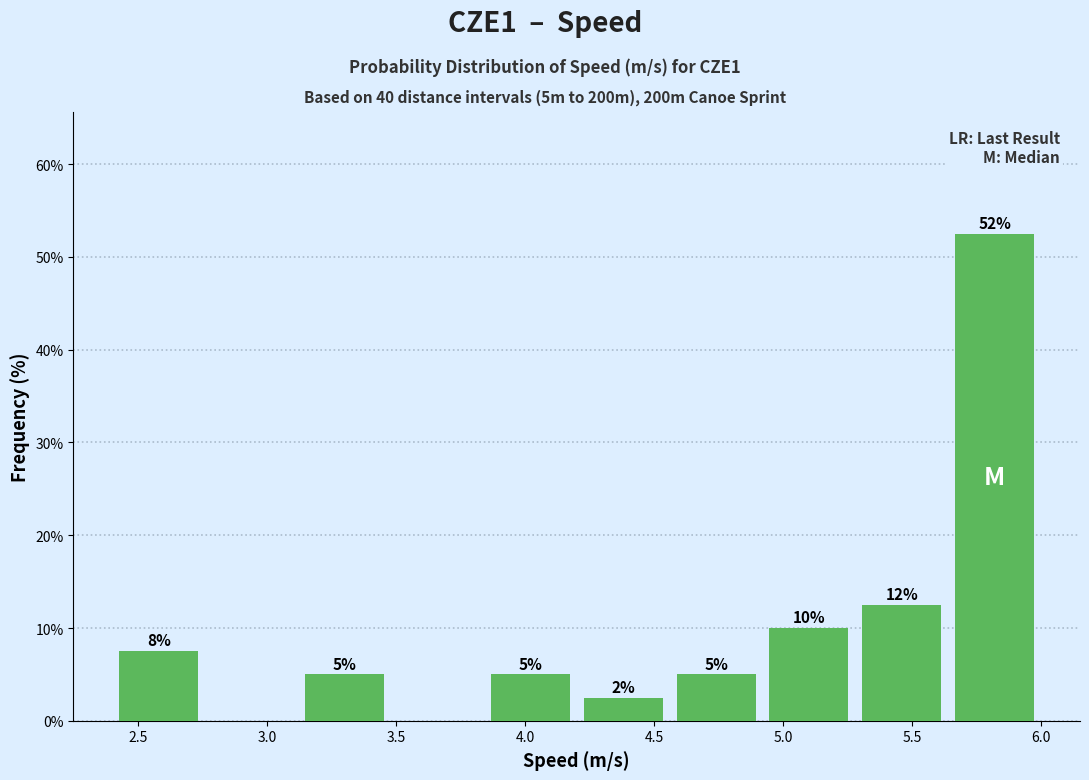

Over which range of the x-axis is the bar tallest?

5.64 to 6.00